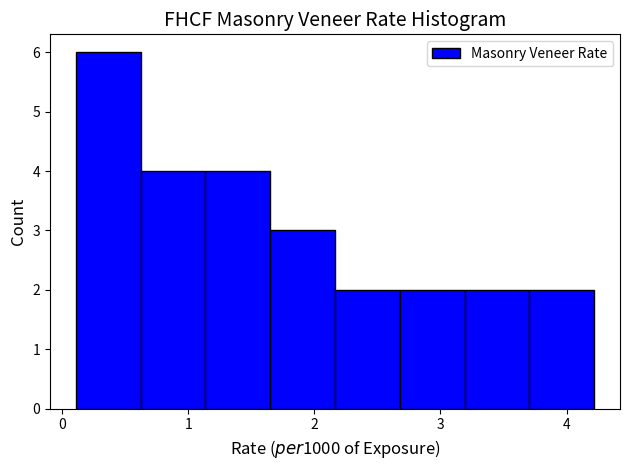

What is the height of the bar covering 3.7 to 4.2 on the x-axis? Neither the bar edges nor the heights are printed on the chart, so give them approximately, as read against the axes.

2